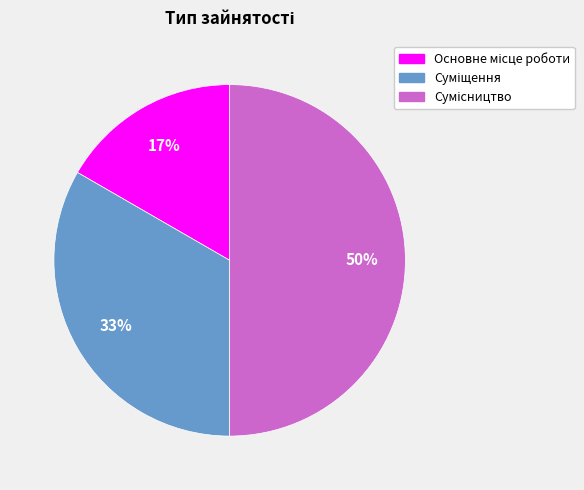

To the nearest percent, what is the average slice percentage?

33%